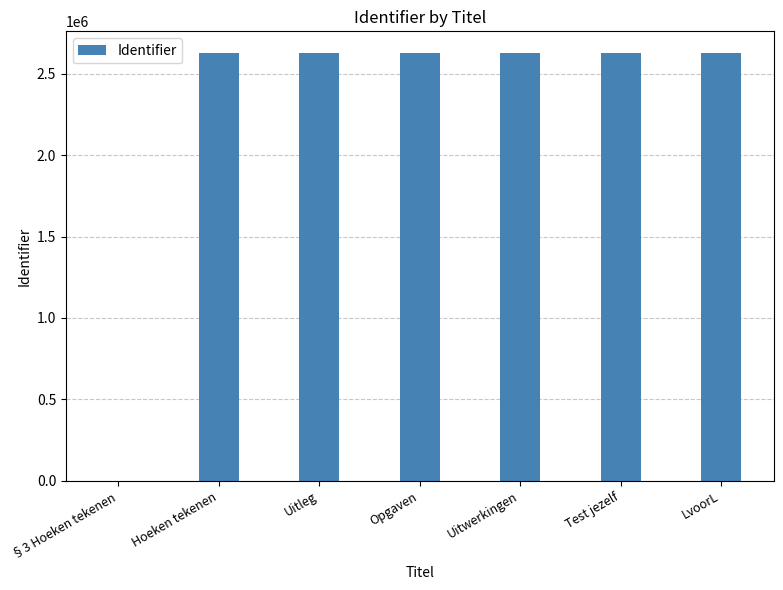

Are the bars horizontal?

No